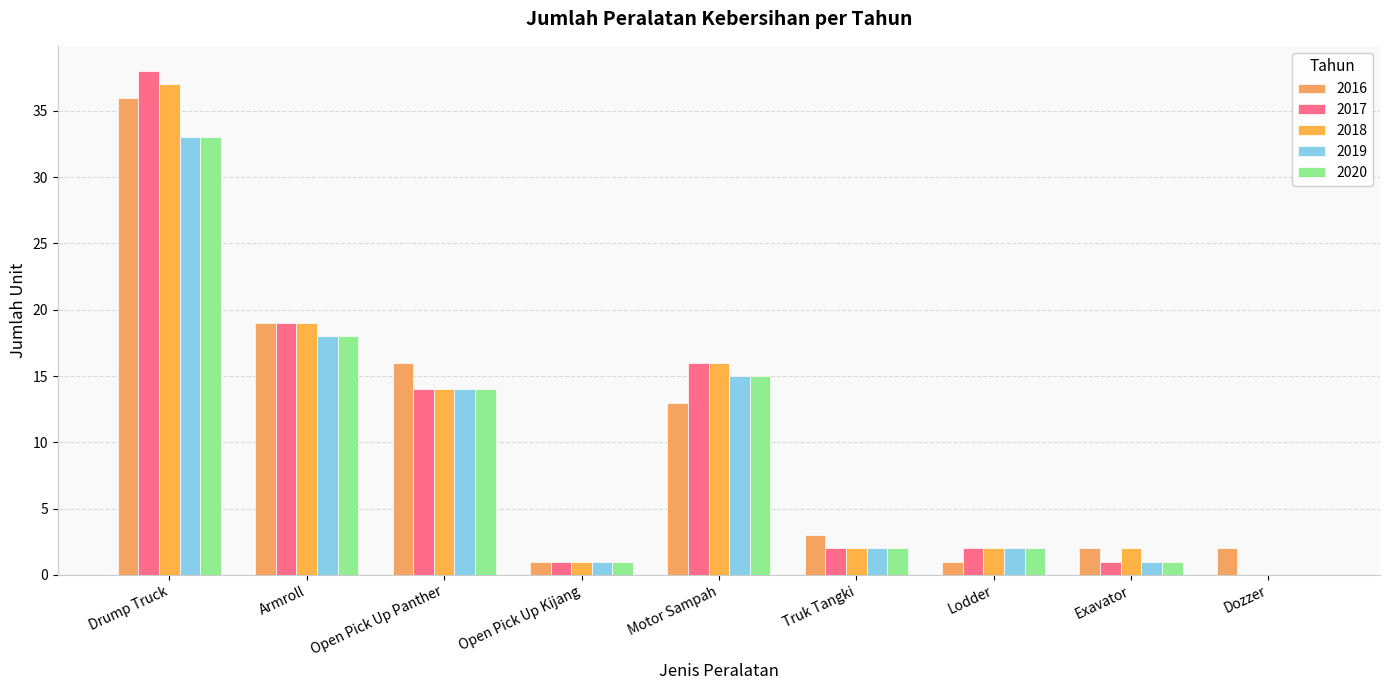

Reading left to right, list all the values displayed in this chart.

2016: 36	19	16	1	13	3	1	2	2
2017: 38	19	14	1	16	2	2	1	0
2018: 37	19	14	1	16	2	2	2	0
2019: 33	18	14	1	15	2	2	1	0
2020: 33	18	14	1	15	2	2	1	0